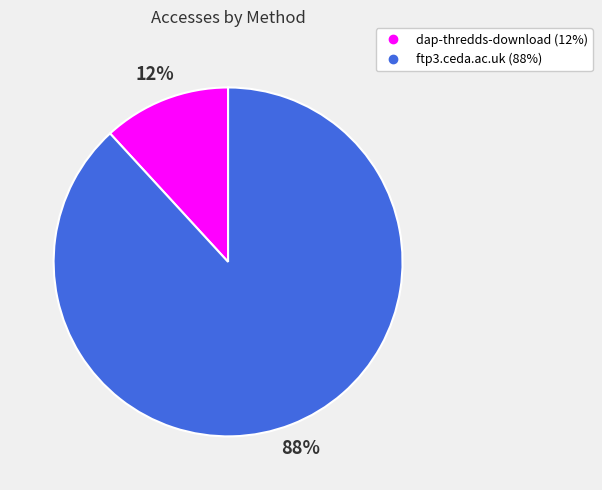

How many slices are in this pie chart?

2